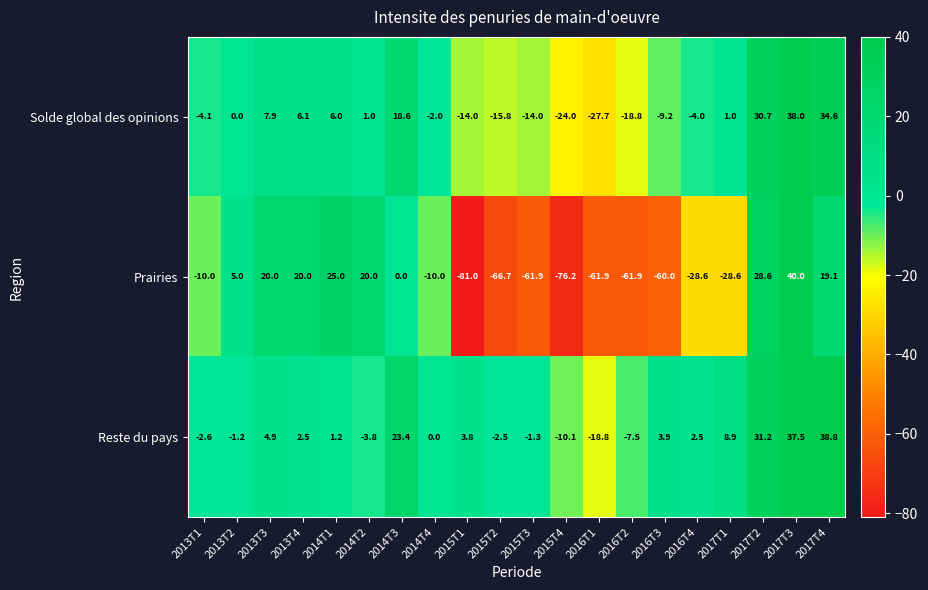

Which series has the largest range (max minus min)?

Prairies